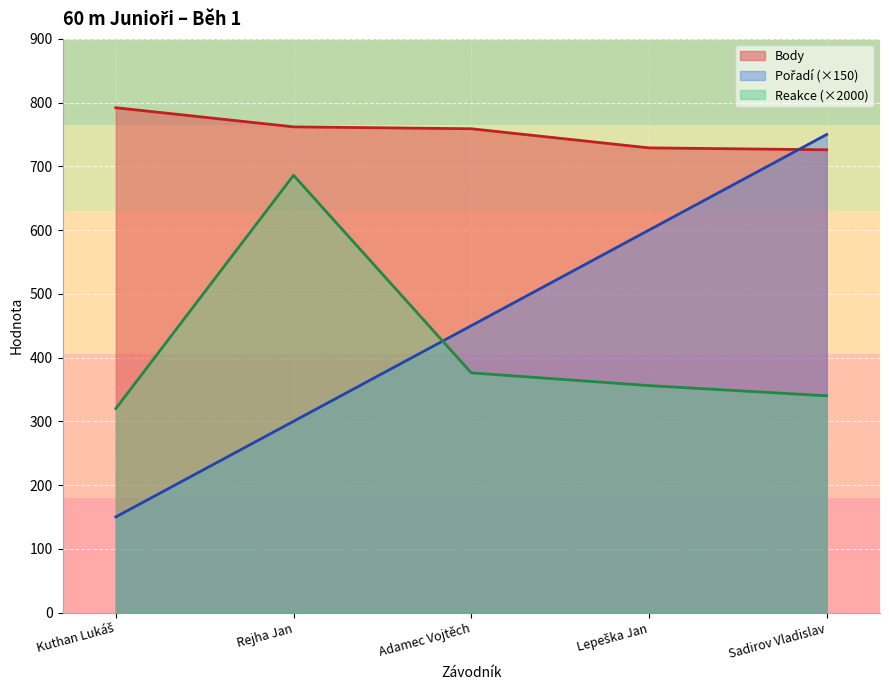

Is it true that Reakce equals 951 at Rejha Jan?

False